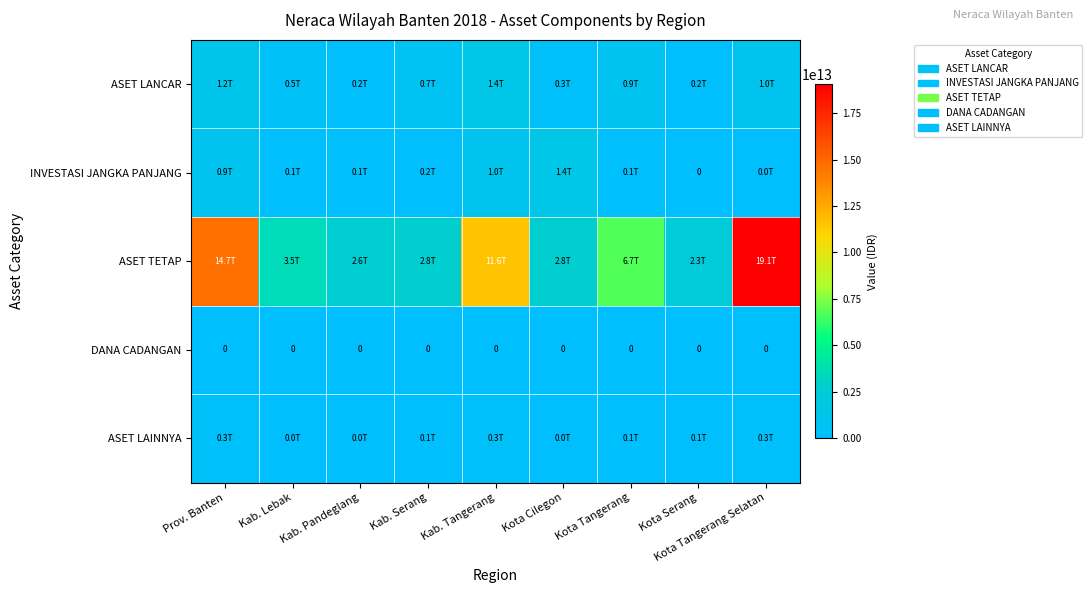

What is the difference between the ASET LAINNYA values at Kab. Lebak and Prov. Banten?

277494819321.0